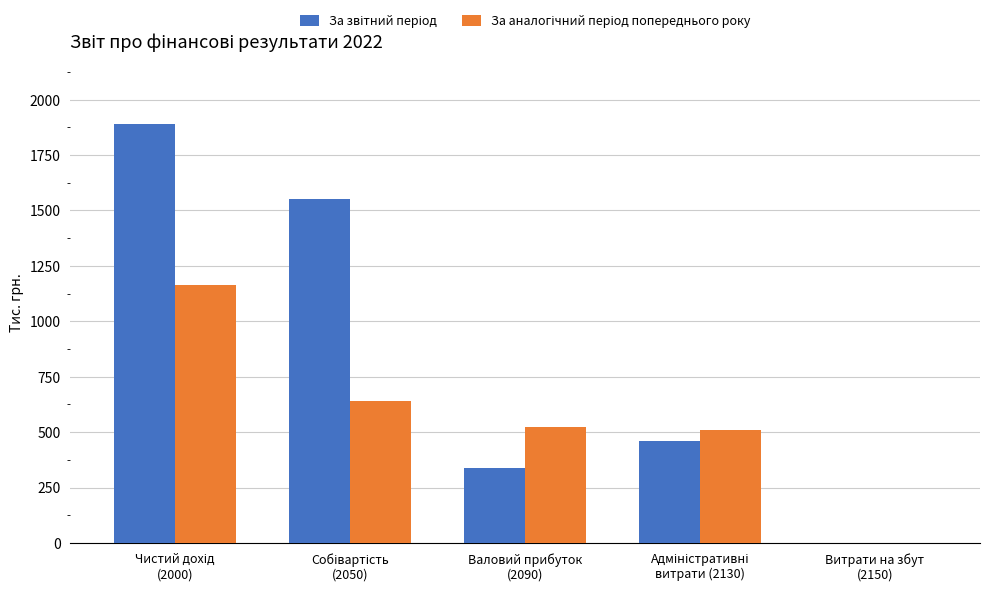

Are the bars grouped side by side (vs. stacked)?

Yes